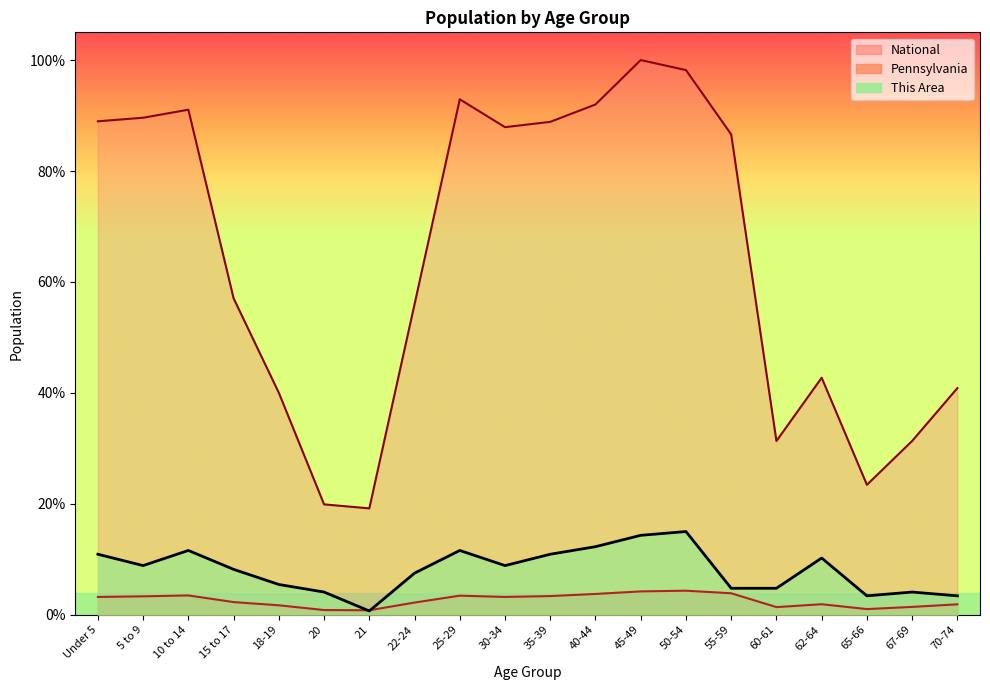

What is the maximum value for This Area?

0.1